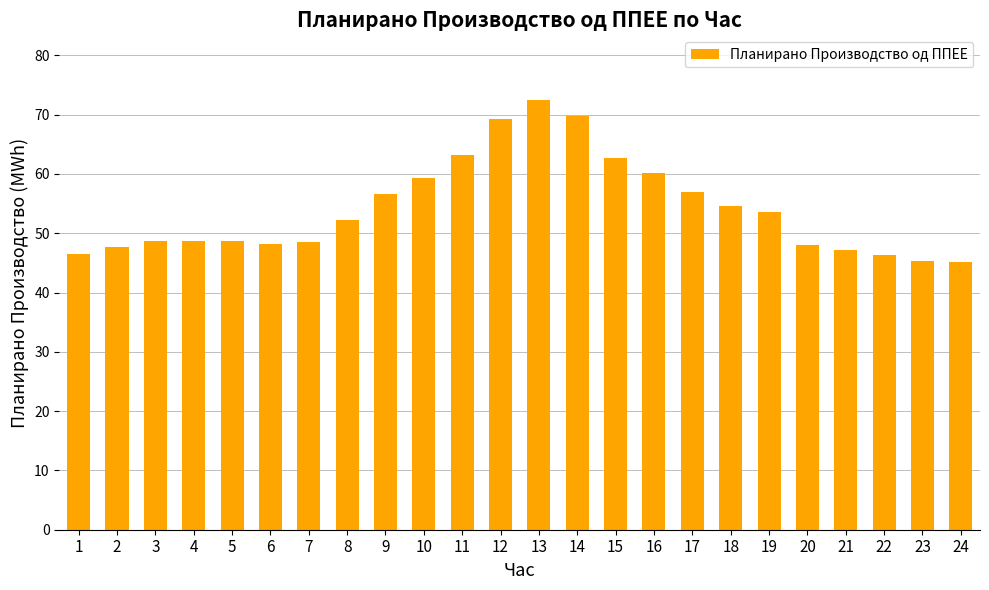

Are the bars grouped side by side (vs. stacked)?

No